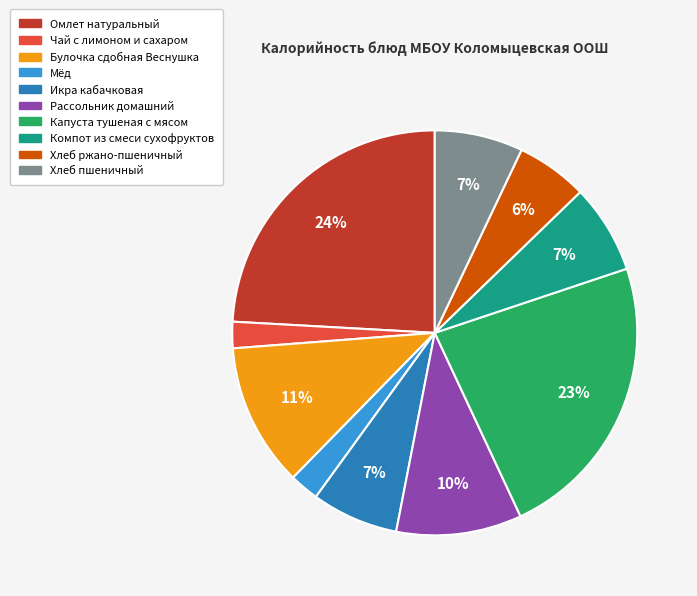

Is there any slice that represents more than half of the pie?

No